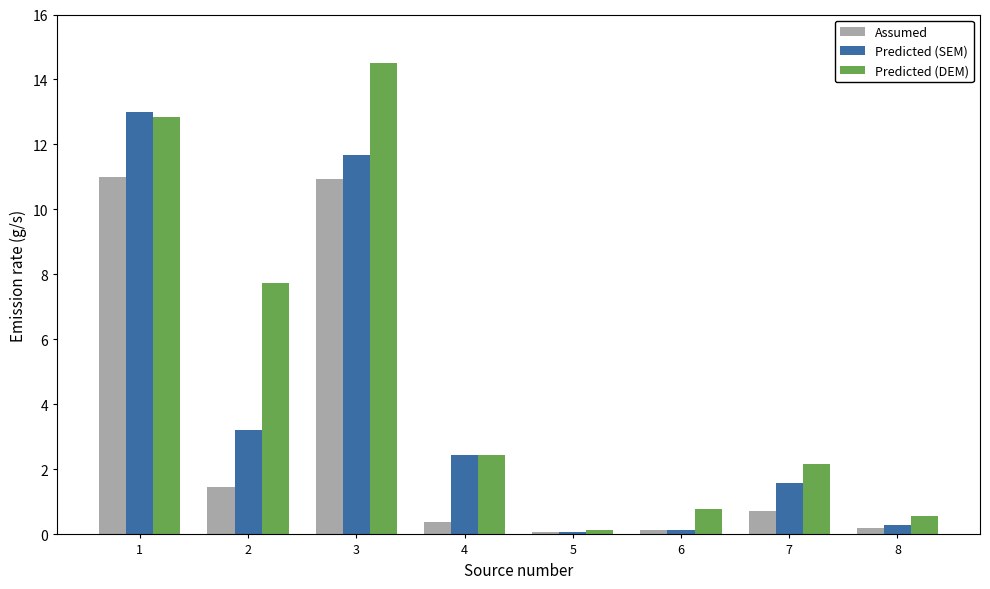

List the series in order of their overall mean, lowest first.

Assumed, Predicted (SEM), Predicted (DEM)